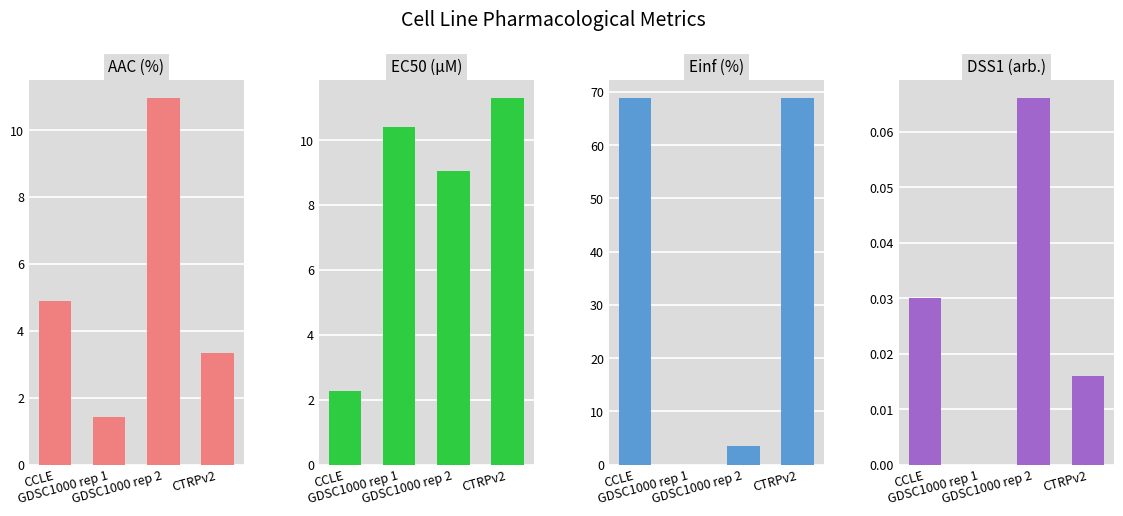

Does the chart contain any negative values?

No